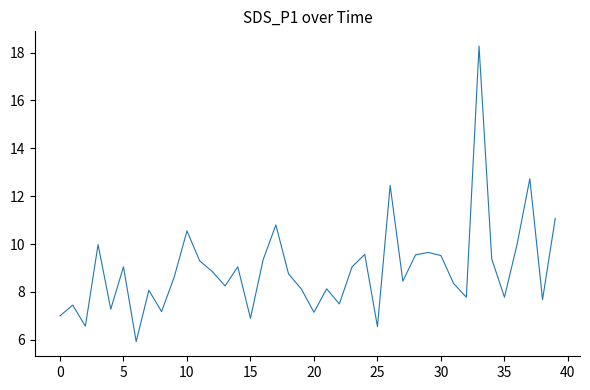

What is the difference between the maximum and minimum values?

12.3